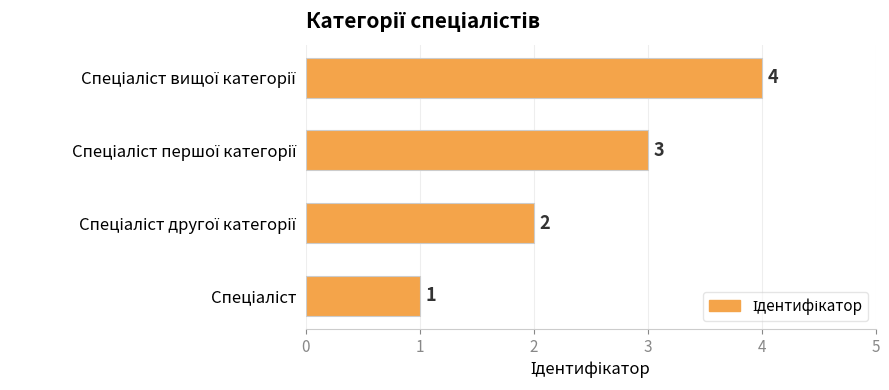

Count the values in the range 2 to 4.

3